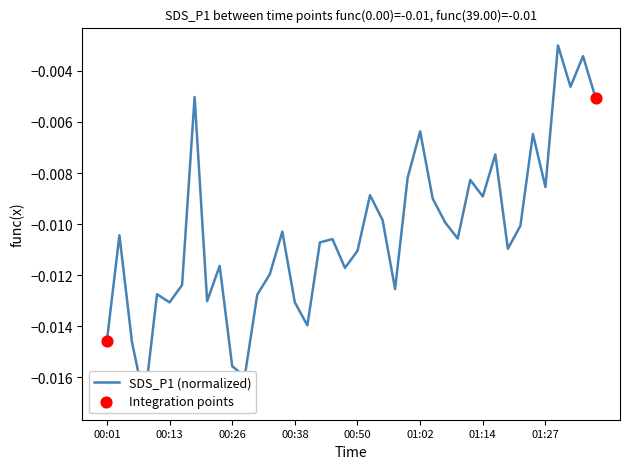

Between 25 and 33, which is larger?

25